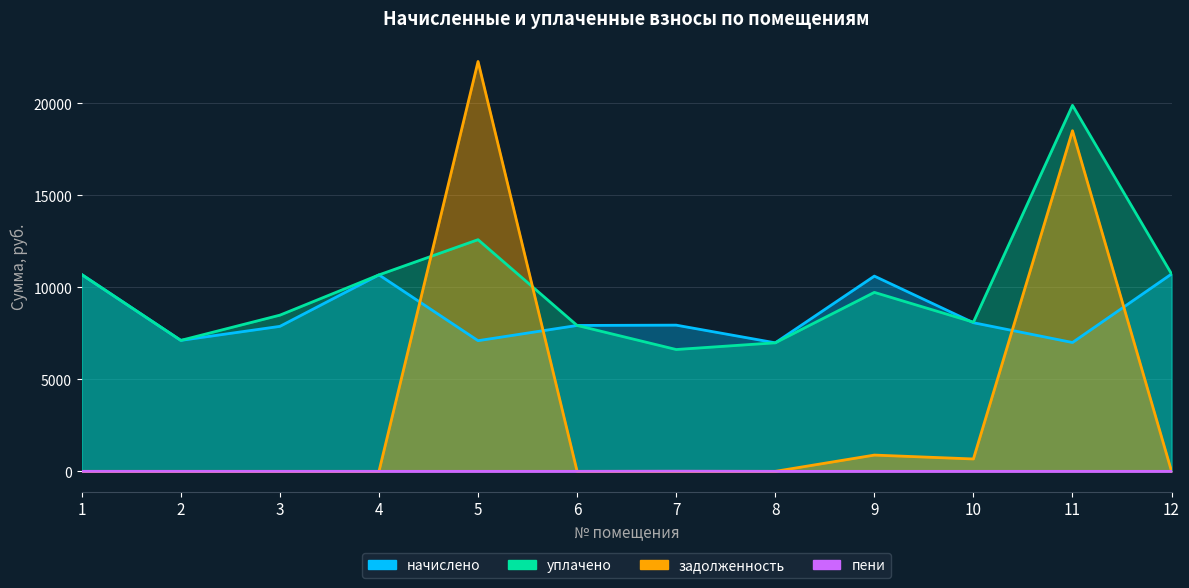

Which series has the largest total across all categories?

уплачено